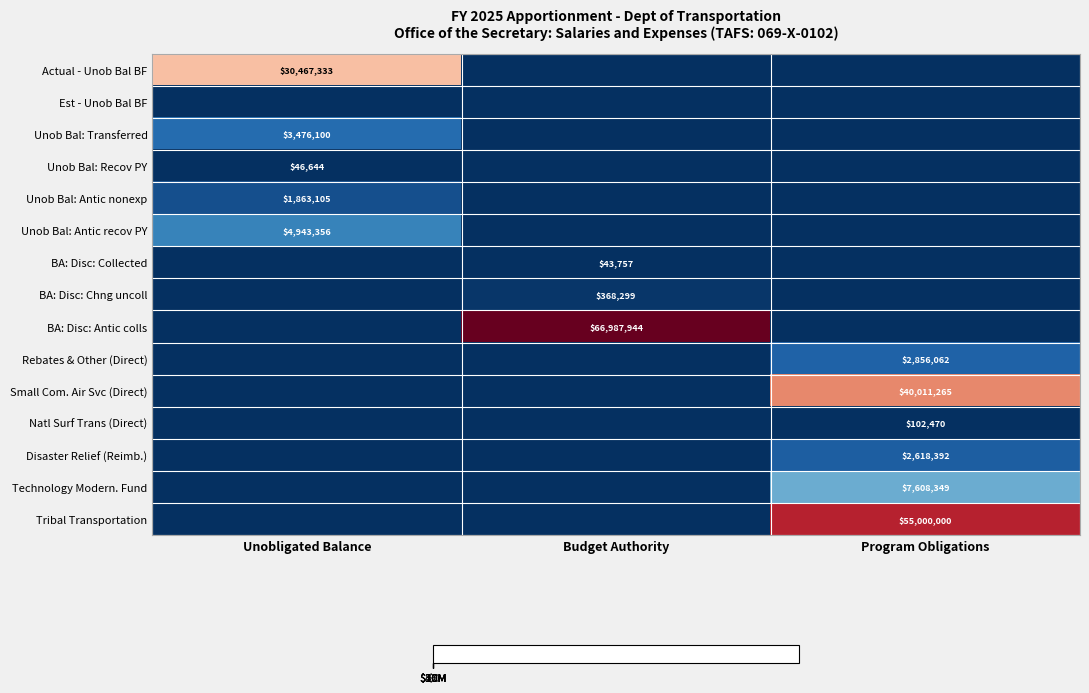

Which series has the largest total across all categories?

BA: Disc: Antic colls